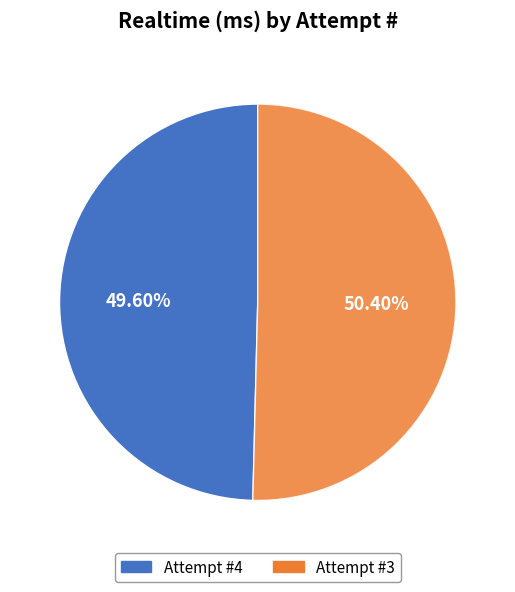

Does any single category account for the majority?

Yes